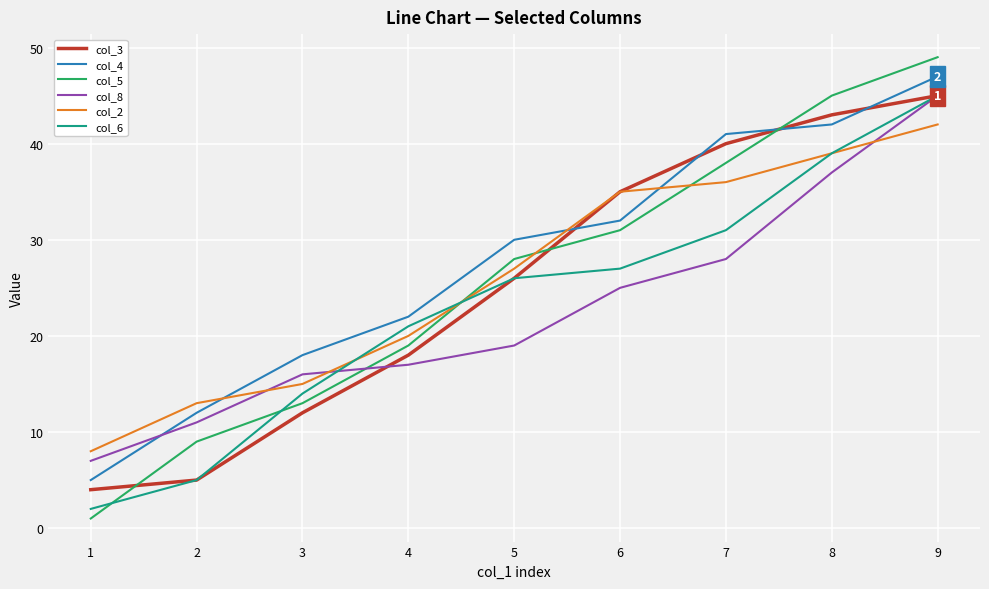

At 7, list the series in order from largest to smallest.

col_4, col_3, col_5, col_2, col_6, col_8